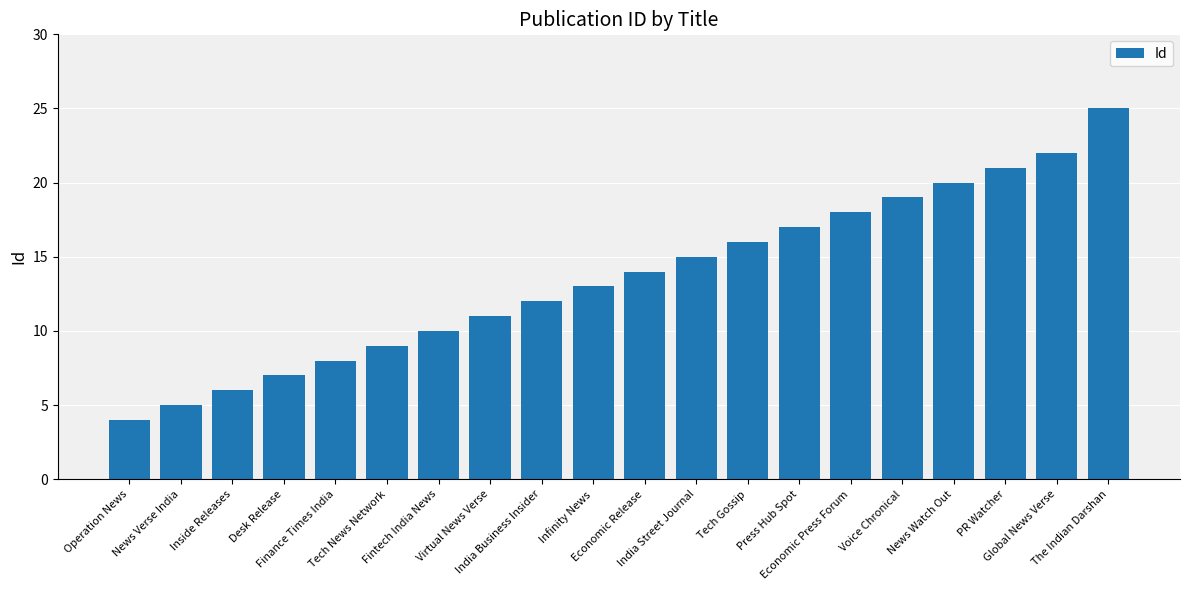

Between Tech Gossip and Economic Release, which is larger?

Tech Gossip